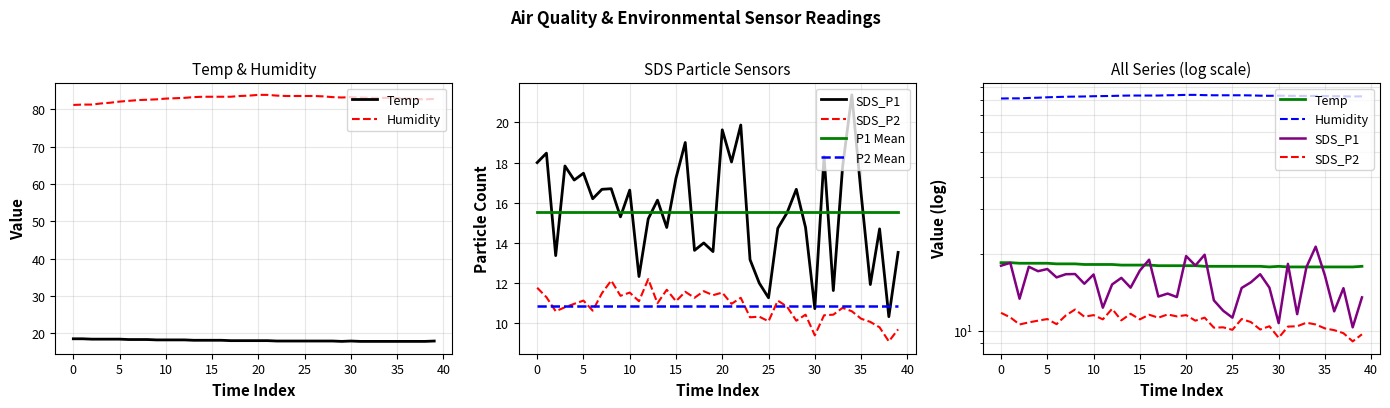

At how many categories does at least one series exceed 44?

40